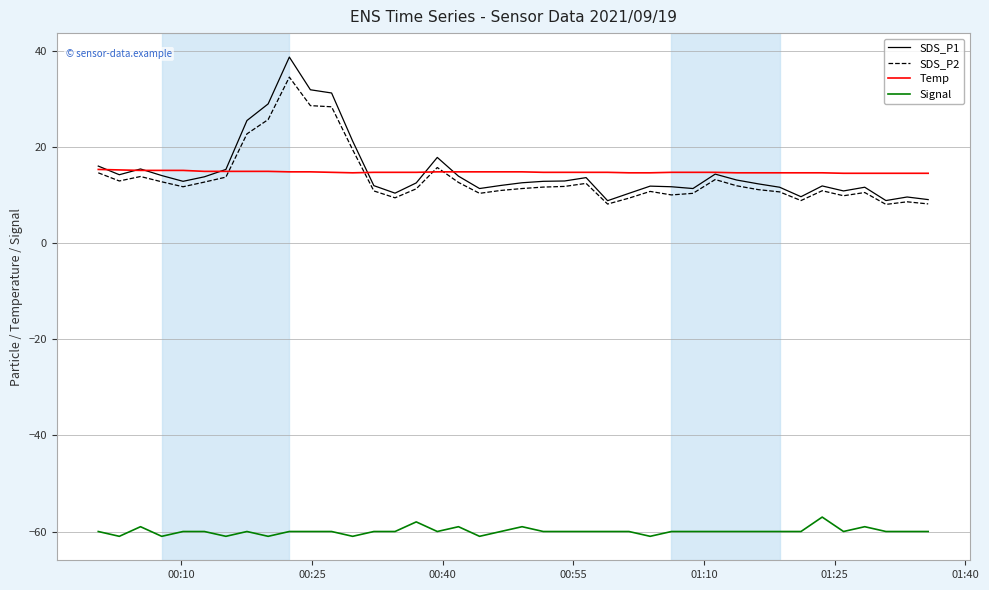

Which series has the largest range (max minus min)?

SDS_P1